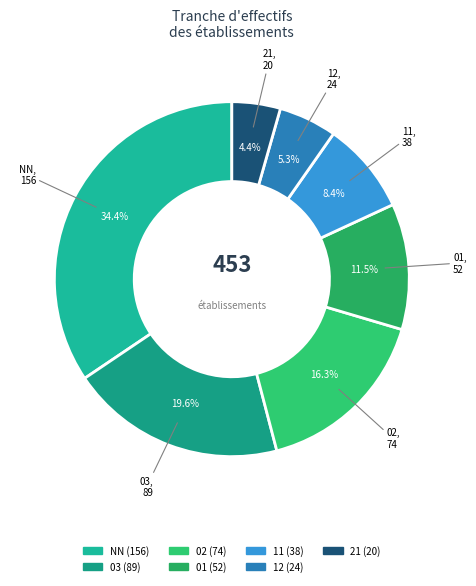

Does 03 represent more than half of the total?

No